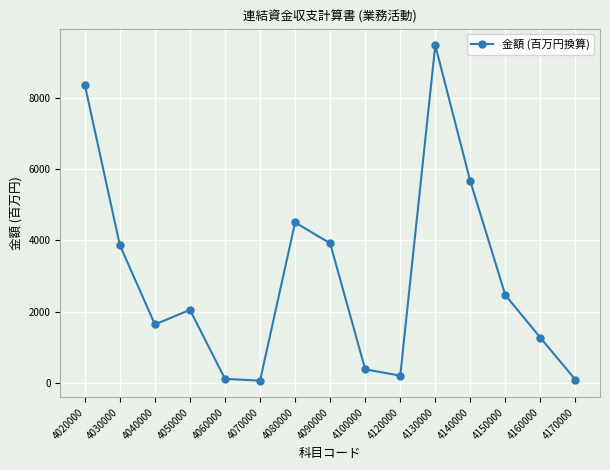

Approximately how many times larger is the value at 4020000 compared to 4090000?

2.1